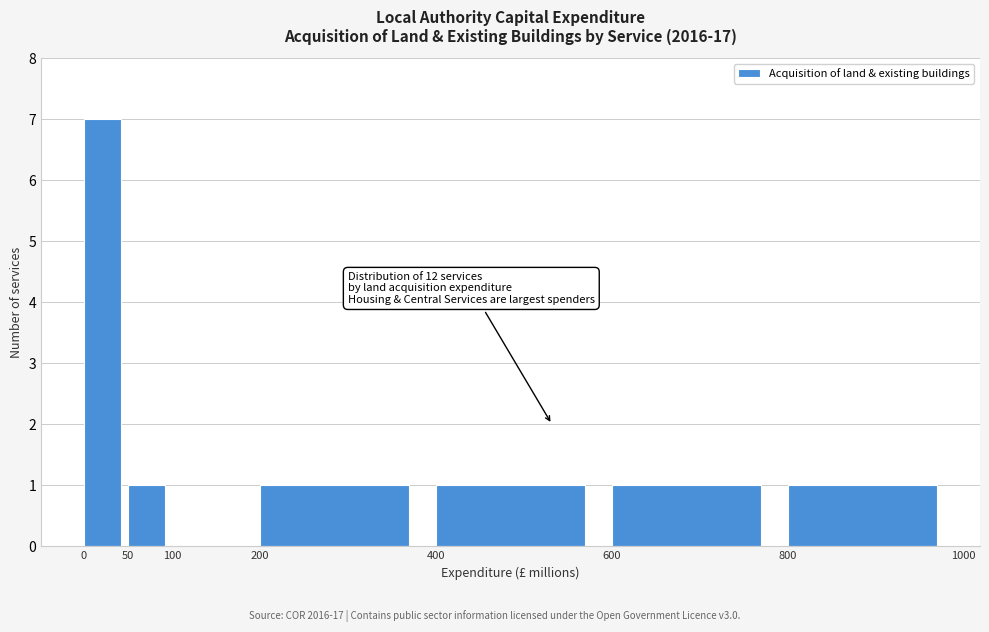

Over which range of the x-axis is the bar tallest?

0 to 50